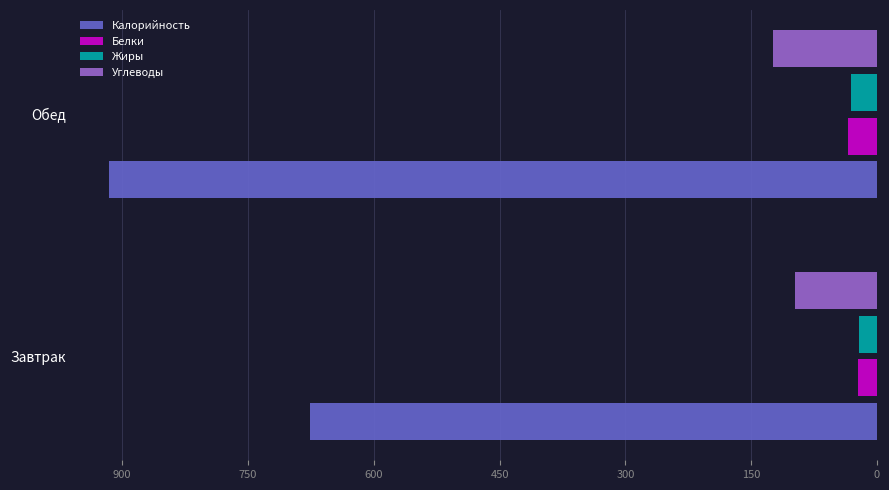

What is the difference between the maximum and minimum values in the Углеводы series?

25.8